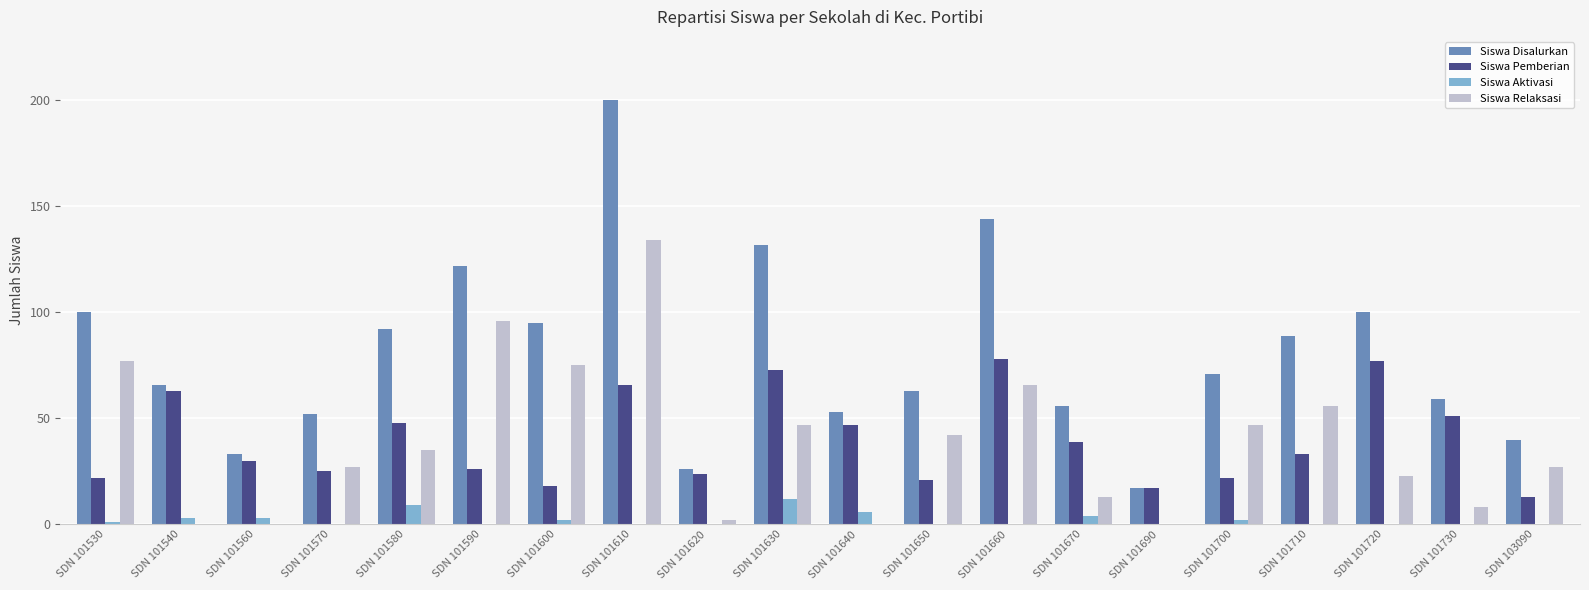

Reading left to right, extract all data points from this chart.

Siswa Disalurkan: 100	66	33	52	92	122	95	200	26	132	53	63	144	56	17	71	89	100	59	40
Siswa Pemberian: 22	63	30	25	48	26	18	66	24	73	47	21	78	39	17	22	33	77	51	13
Siswa Aktivasi: 1	3	3	0	9	0	2	0	0	12	6	0	0	4	0	2	0	0	0	0
Siswa Relaksasi: 77	0	0	27	35	96	75	134	2	47	0	42	66	13	0	47	56	23	8	27